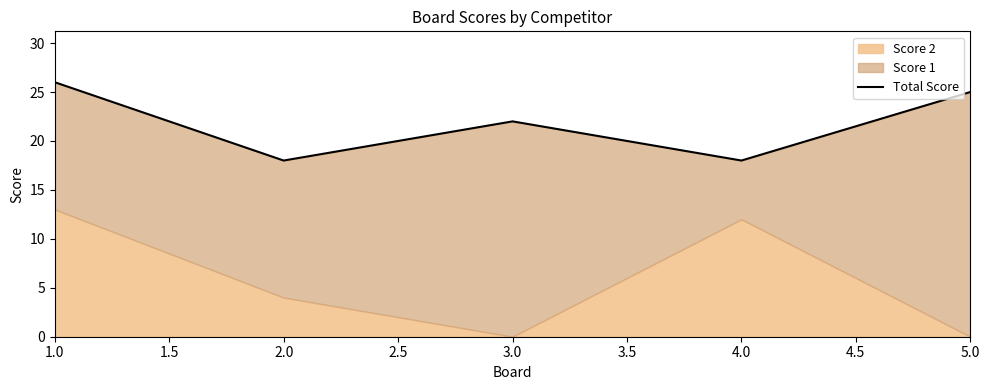

What is the difference between the maximum and minimum values?

8